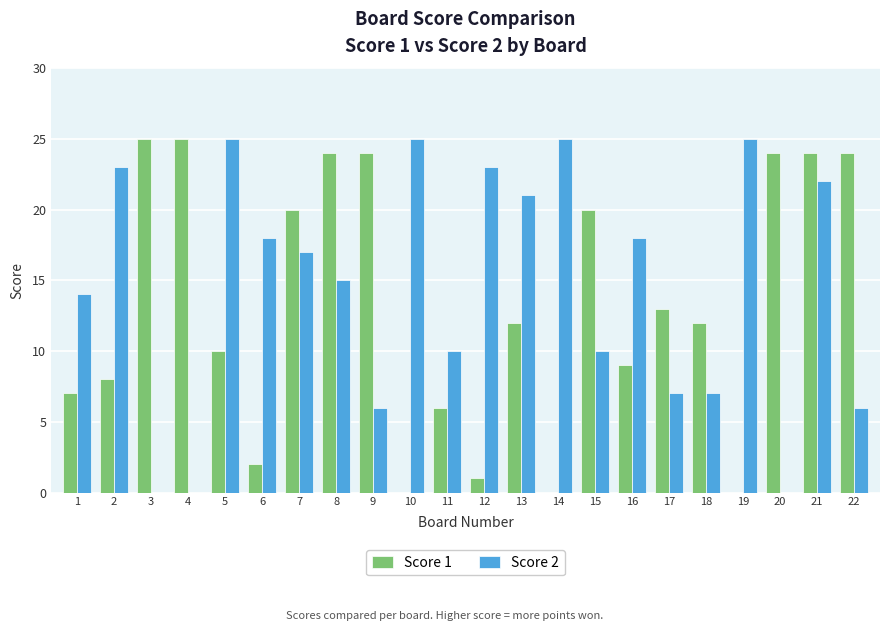

What is the total value across all series at 4?

25